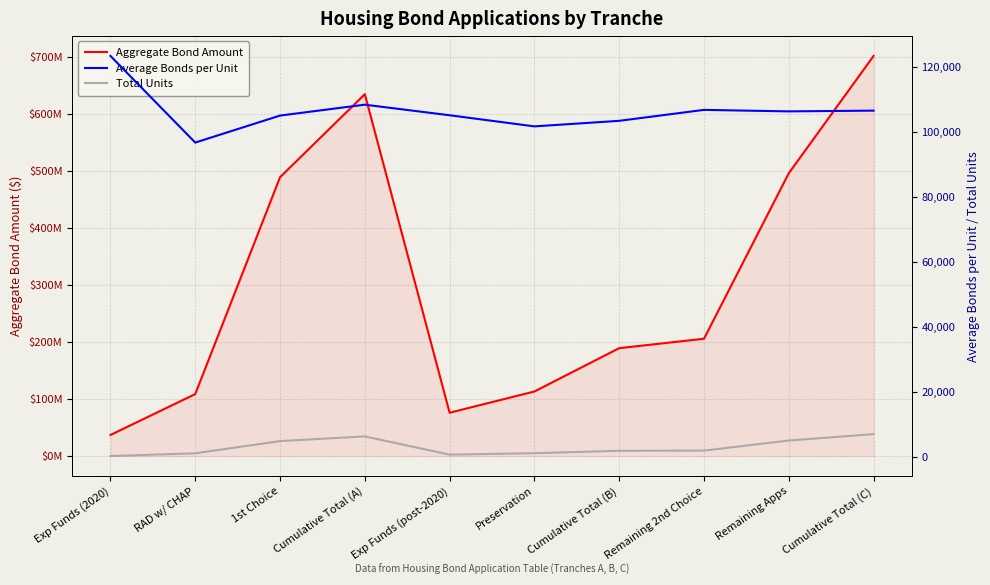

Where is the first local maximum for Aggregate Bond Amount?

Cumulative Total (A)